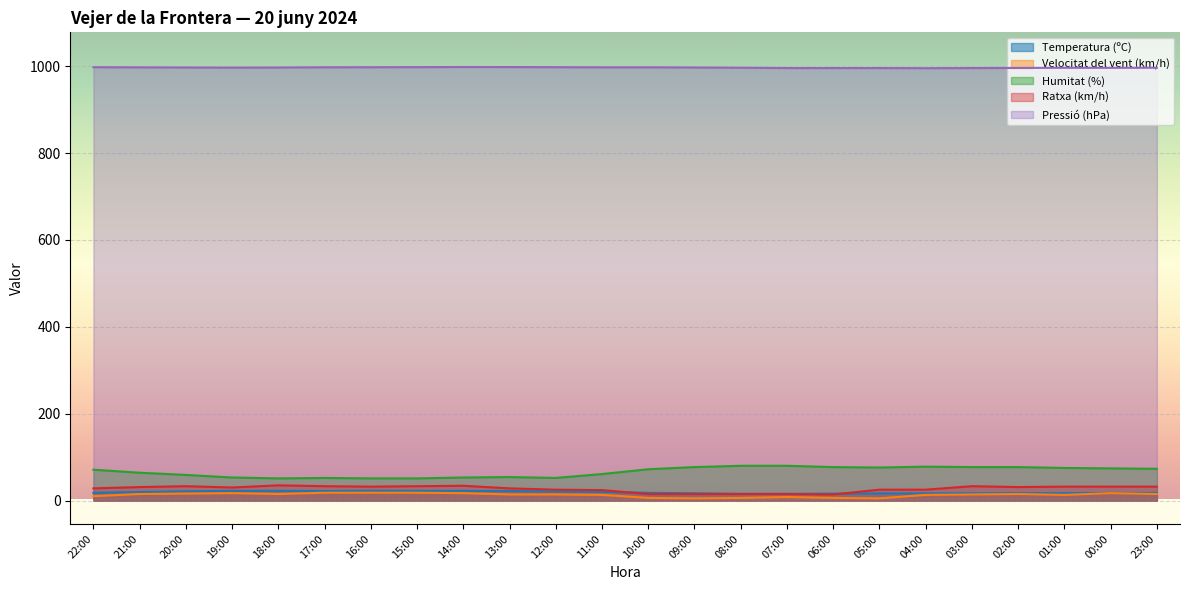

True or false: Humitat (%) and Velocitat del vent (km/h) cross at least once.

False